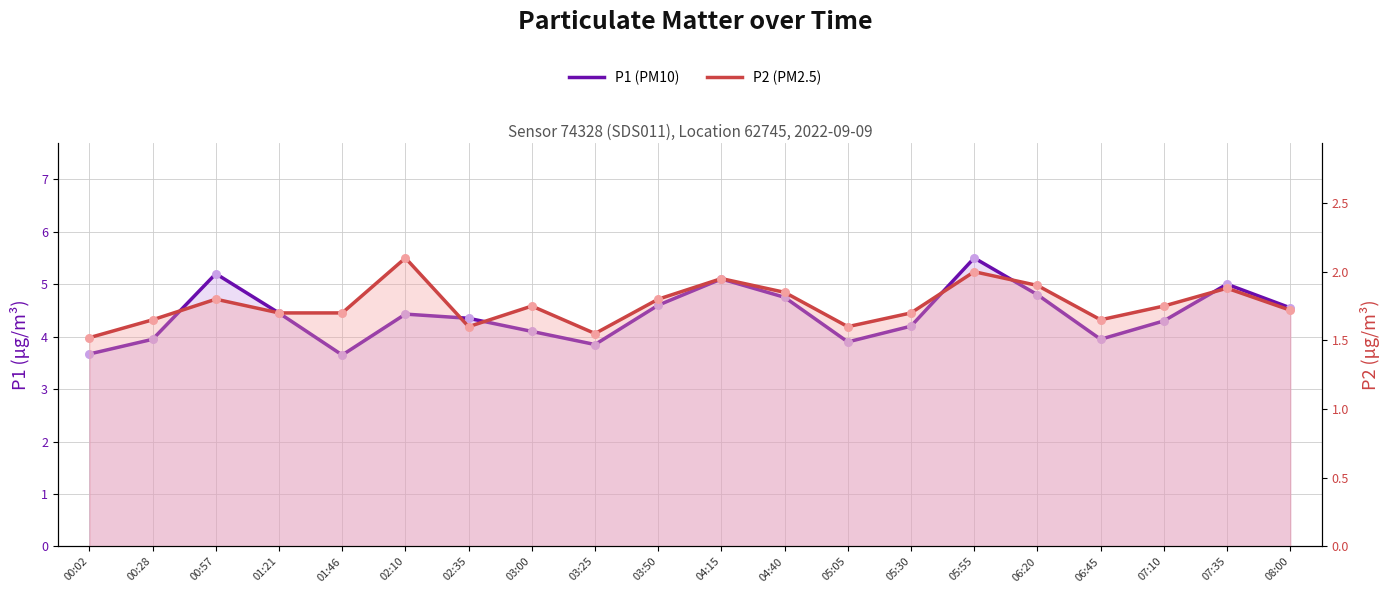

At which category is the sum across all series the highest?

05:55